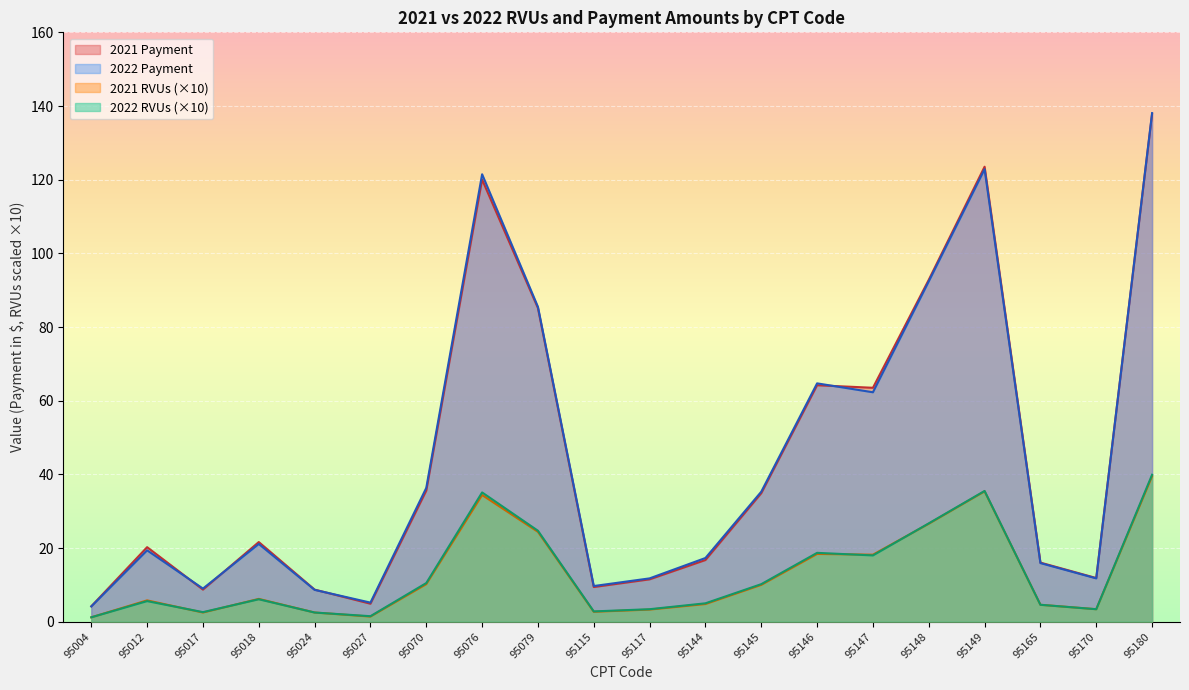

Reading left to right, extract all data points from this chart.

2021 RVUs: 1.2	5.8	2.5	6.2	2.5	1.4	10.2	34.4	24.4	2.7	3.3	4.8	10.0	18.4	18.2	26.6	35.4	4.6	3.4	39.5
2022 RVUs: 1.2	5.6	2.6	6.1	2.5	1.5	10.5	35.1	24.7	2.8	3.4	5.0	10.2	18.7	18.0	26.7	35.5	4.6	3.4	39.9
2021 Payment: 4.2	20.2	8.7	21.6	8.7	4.9	35.6	120.0	85.1	9.4	11.5	16.8	34.9	64.2	63.5	92.8	123.5	16.1	11.9	137.8
2022 Payment: 4.2	19.4	9.0	21.1	8.7	5.2	36.3	121.5	85.5	9.7	11.8	17.3	35.3	64.7	62.3	92.4	122.8	15.9	11.8	138.1